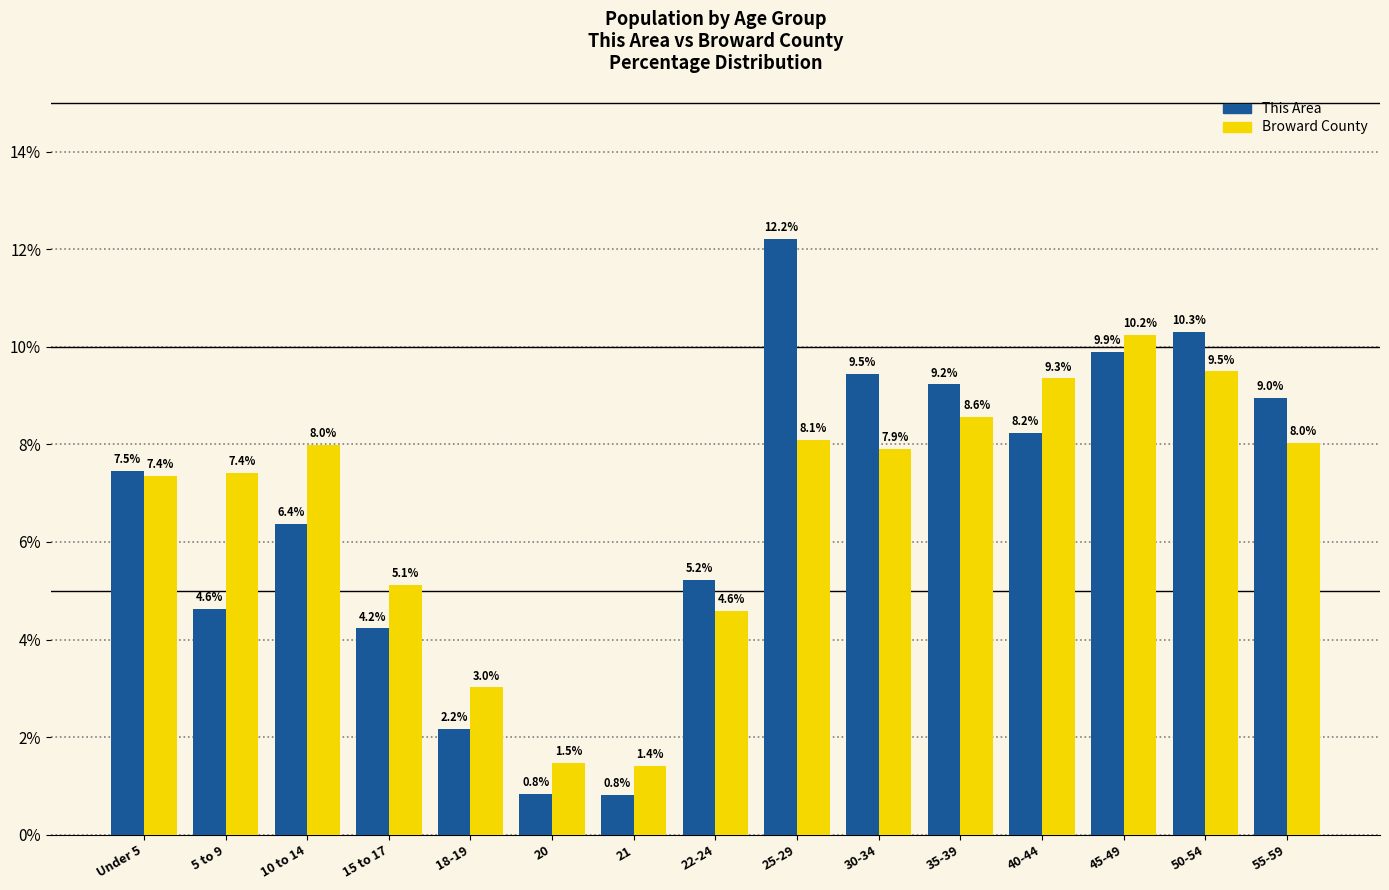

Count the number of categories in the chart.

15